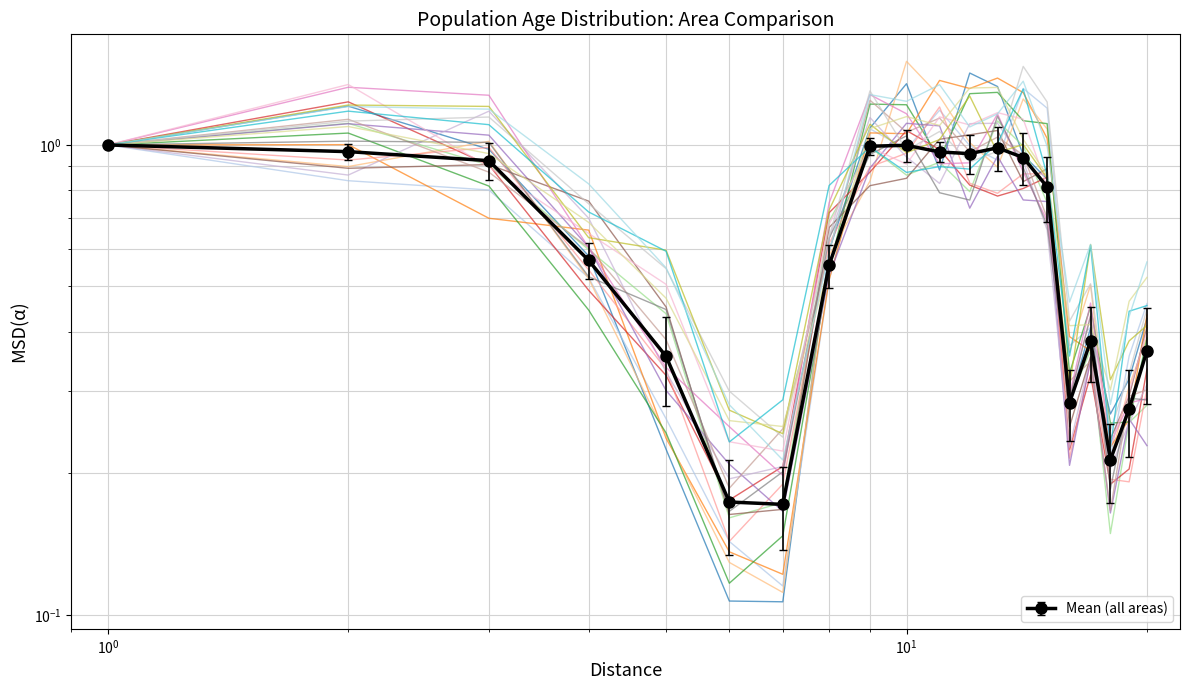

True or false: This Area has a value of 0.3 at Under 5.

False